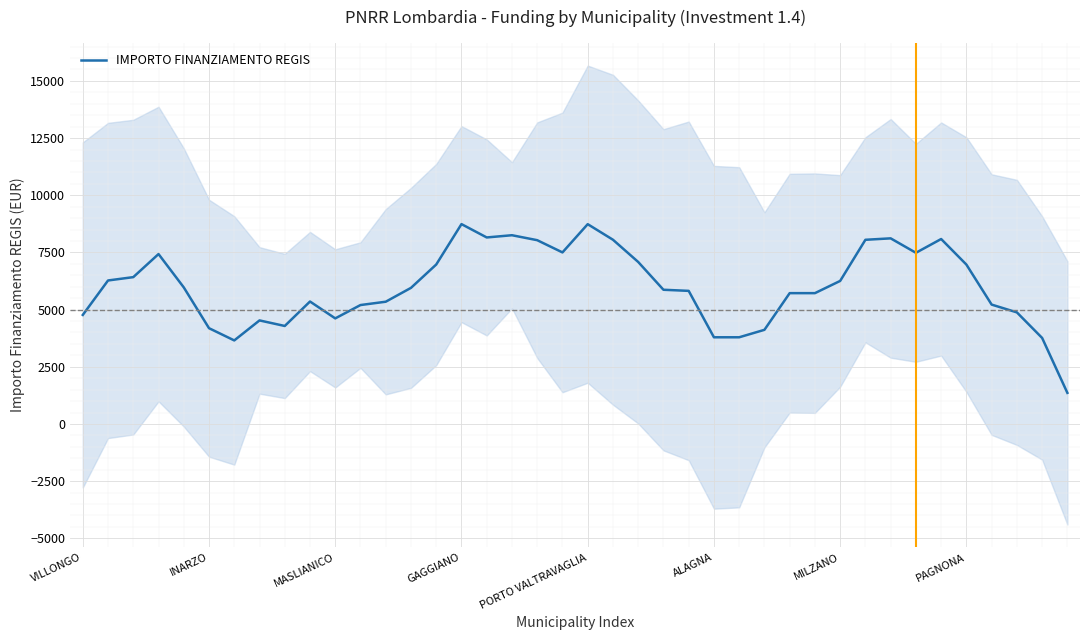

What is the sum of all values?

240534.2